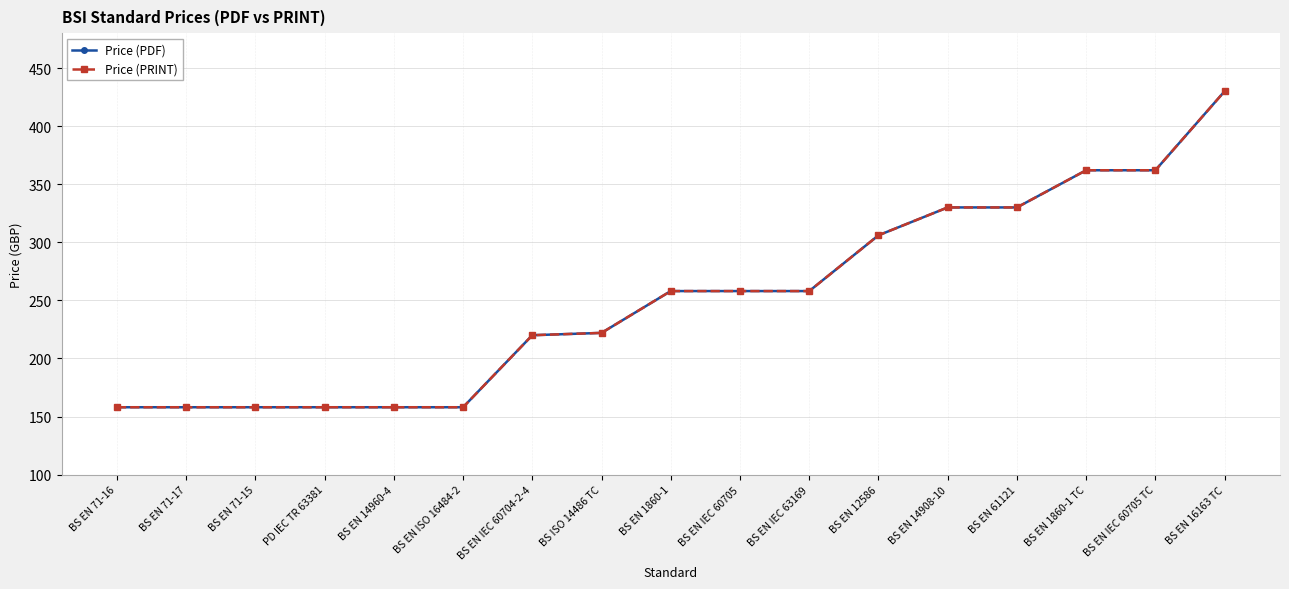

What is the smallest value displayed?

158